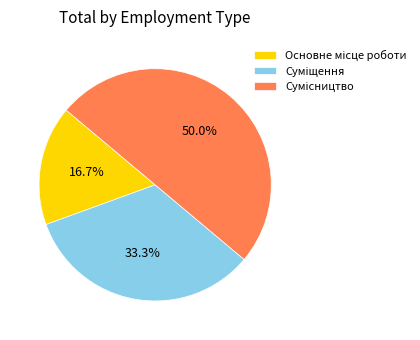

How many segments does this pie chart have?

3